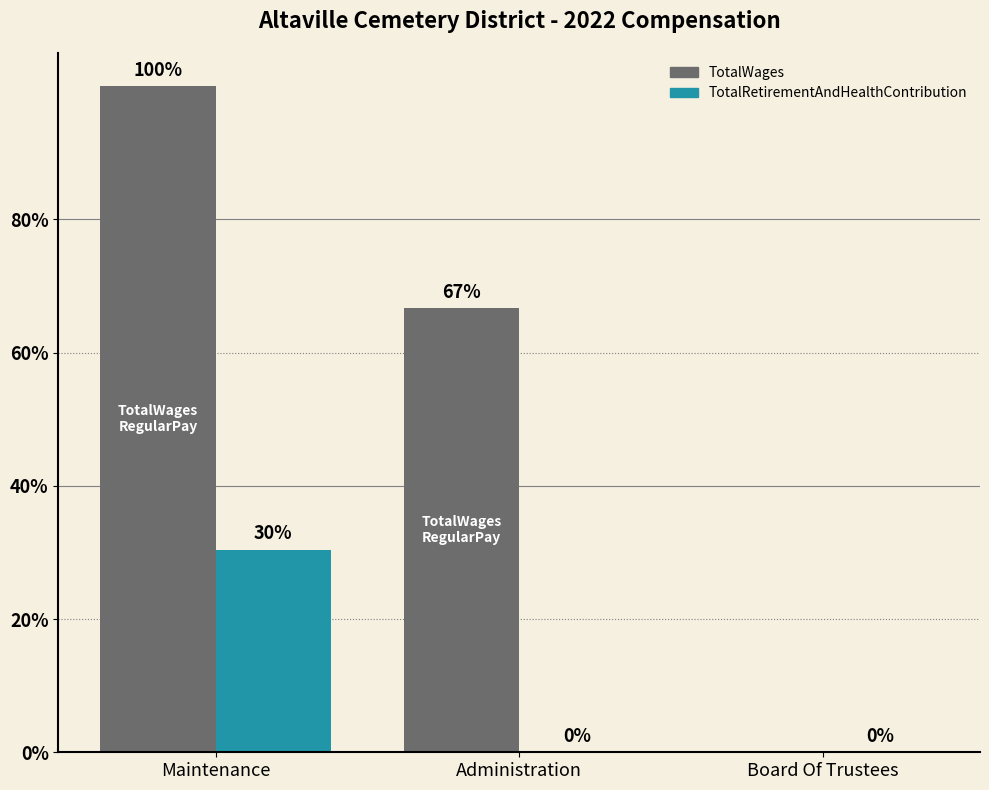

Reading left to right, what are all the values shown in this chart?

TotalWages: Maintenance=35364	Administration=23572	Board Of Trustees=0
TotalRetirementAndHealthContribution: Maintenance=10756	Administration=0	Board Of Trustees=0